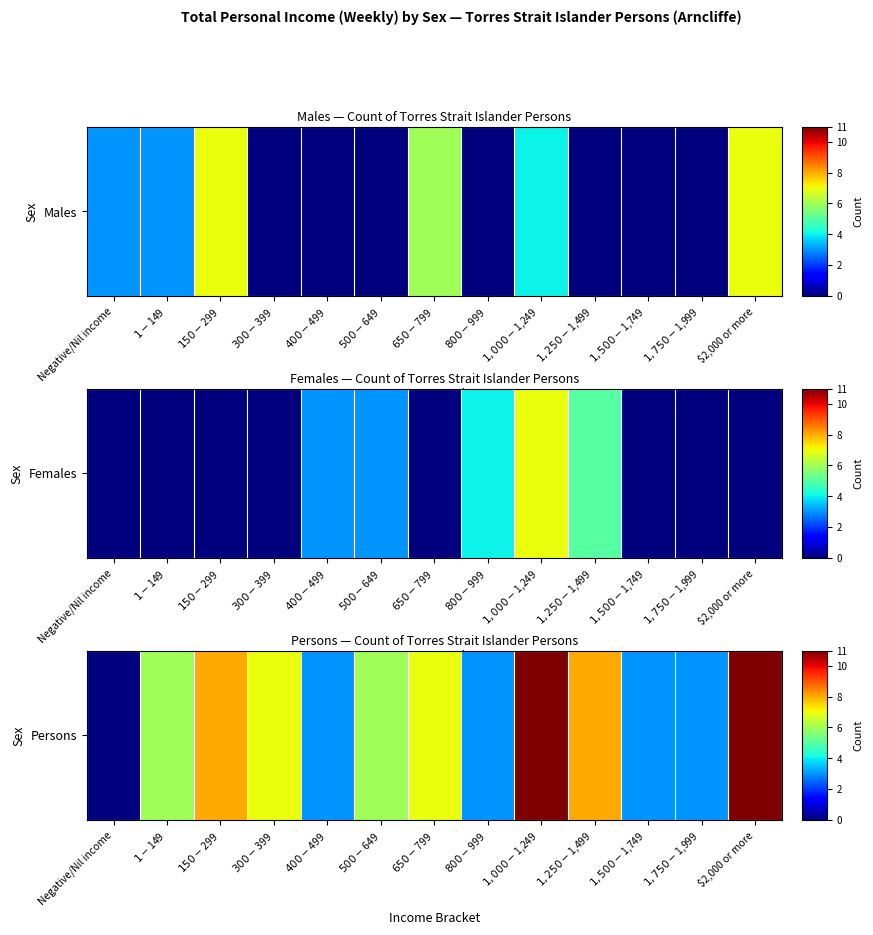

The chart shows a value of 0 at Negative/Nil income. True or false?

True